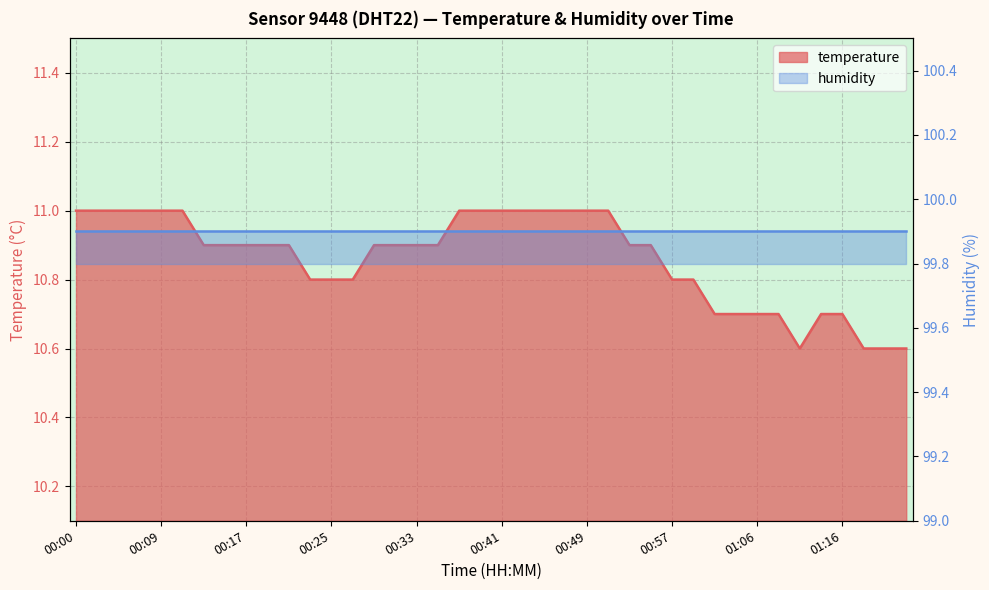

What is the label of the 26th point from the left?

00:51